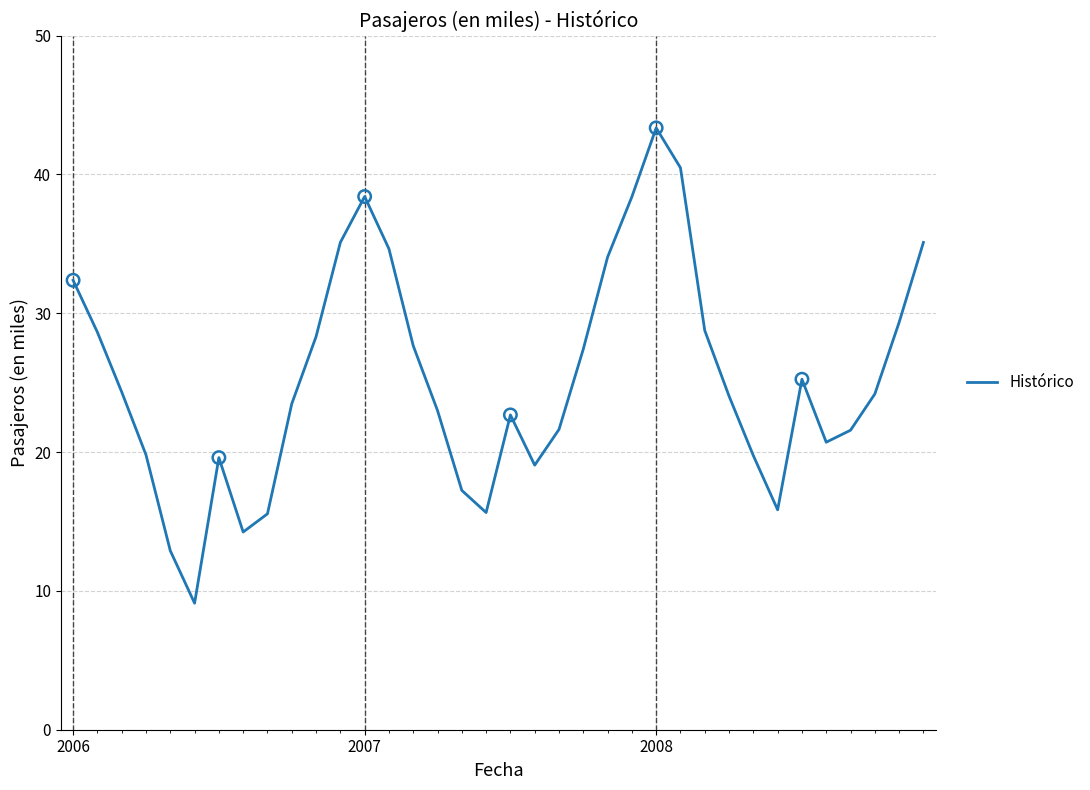

What is the maximum value shown in the chart?

43.3